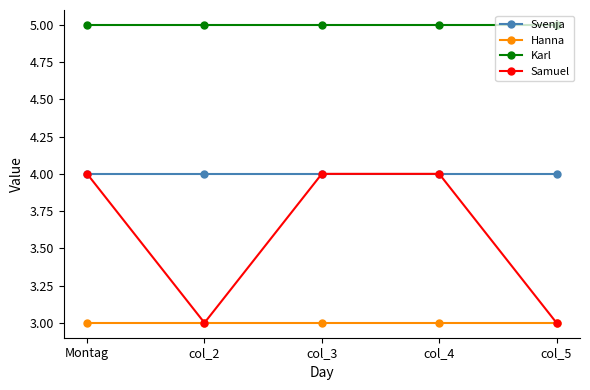

What is the maximum value shown in the chart?

5